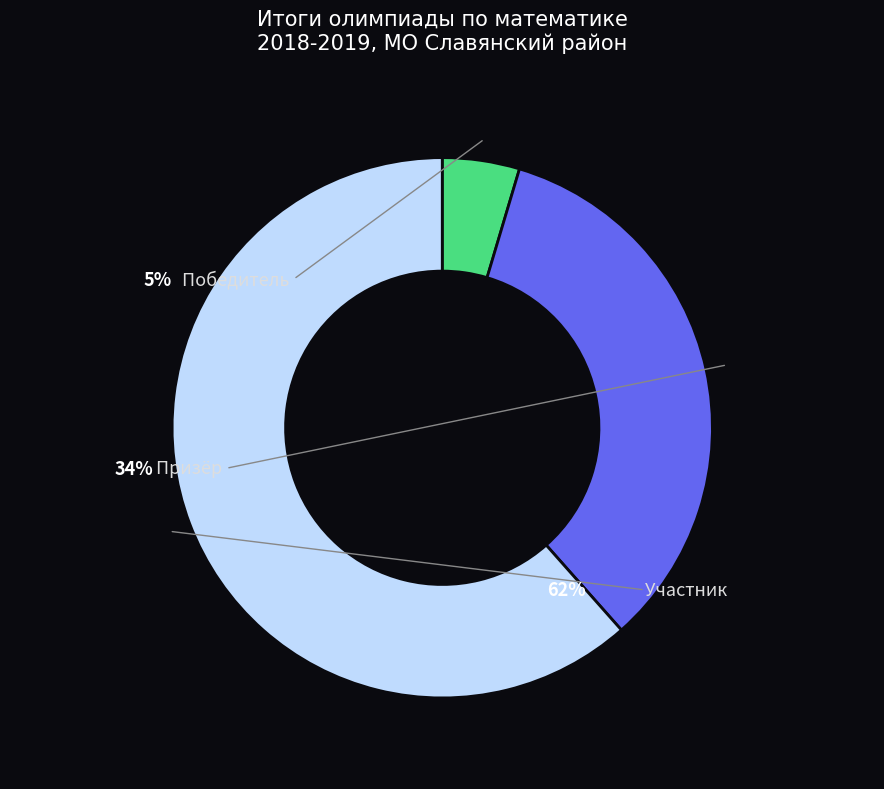

Is it true that Победитель is 5% of the pie?

True